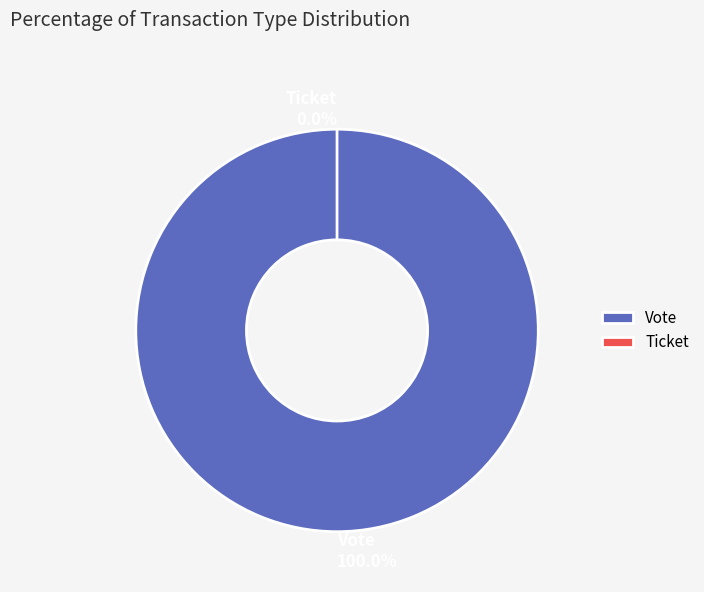

Count the number of slices in the pie.

2